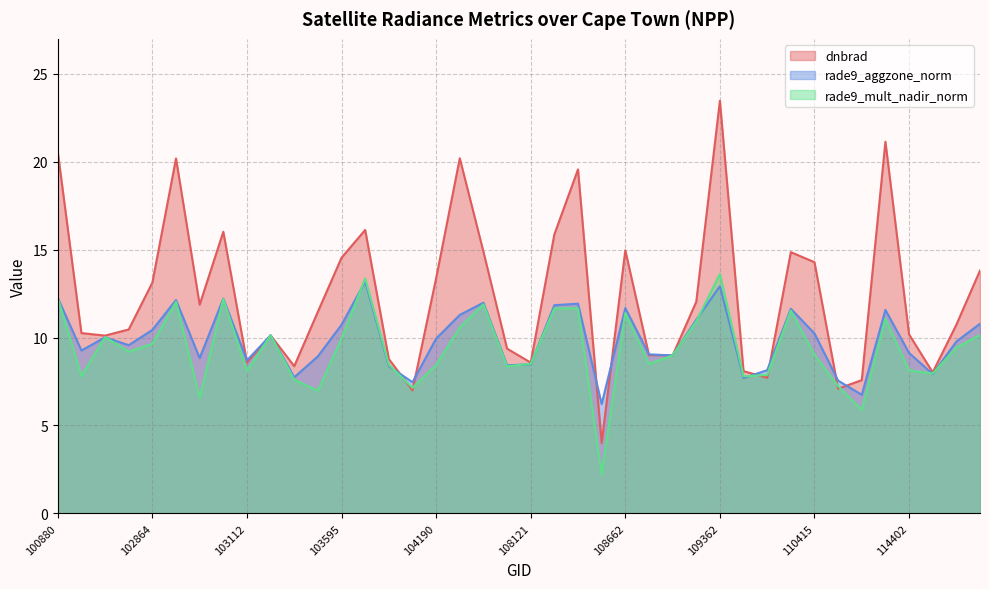

The rade9_aggzone_norm series shows 6.2 at 108650. True or false?

True